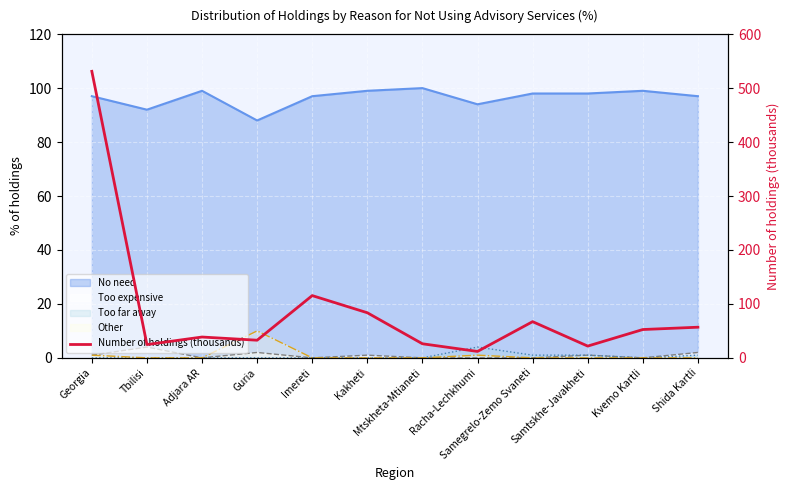

What is the label of the 4th point from the left?

Guria